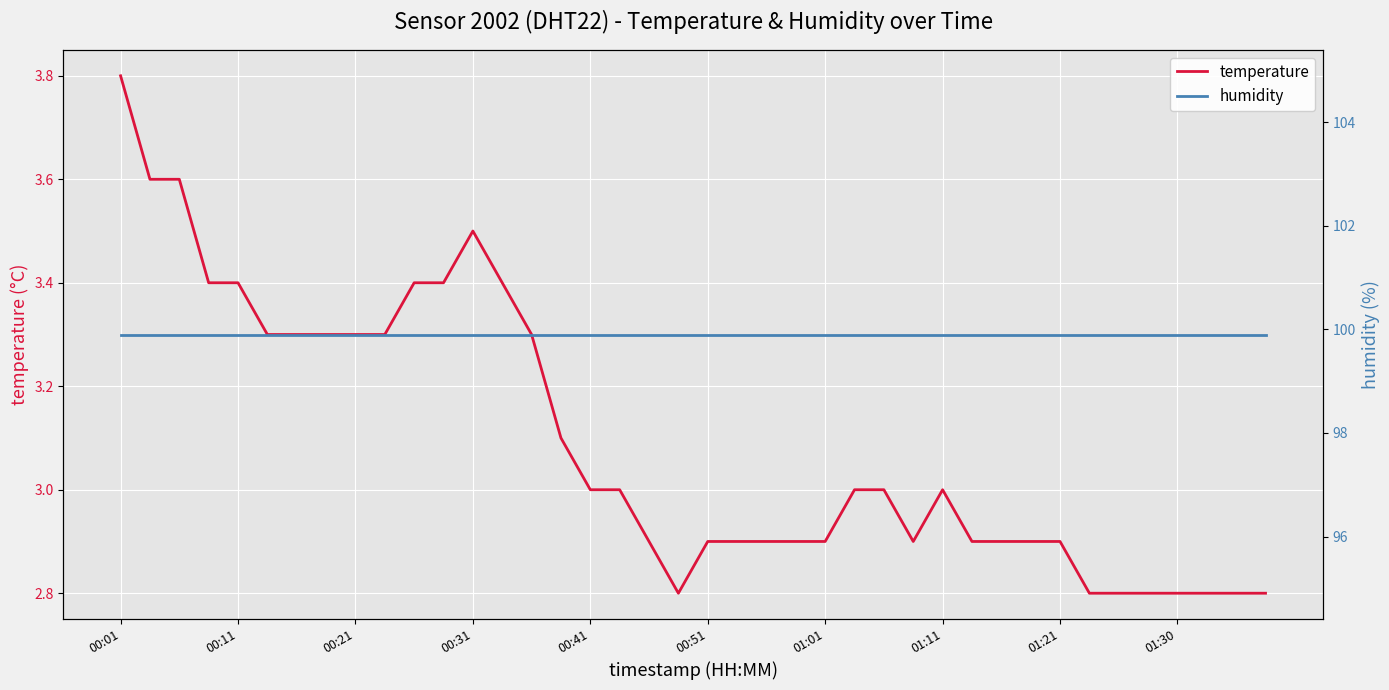

Which series has the largest total across all categories?

humidity